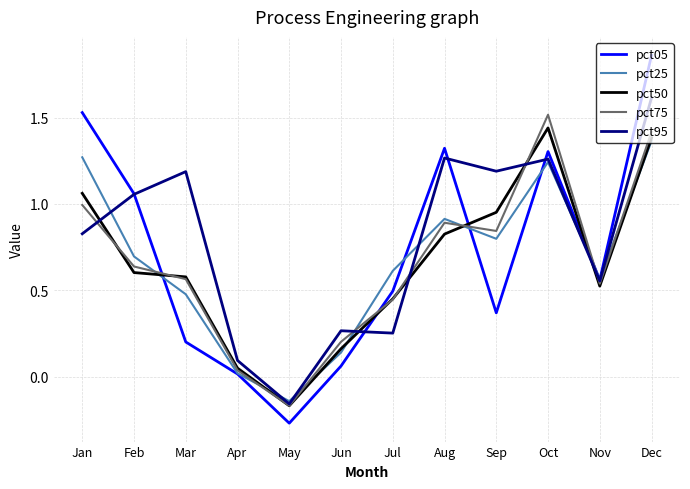

At which category is the sum across all series the highest?

Dec